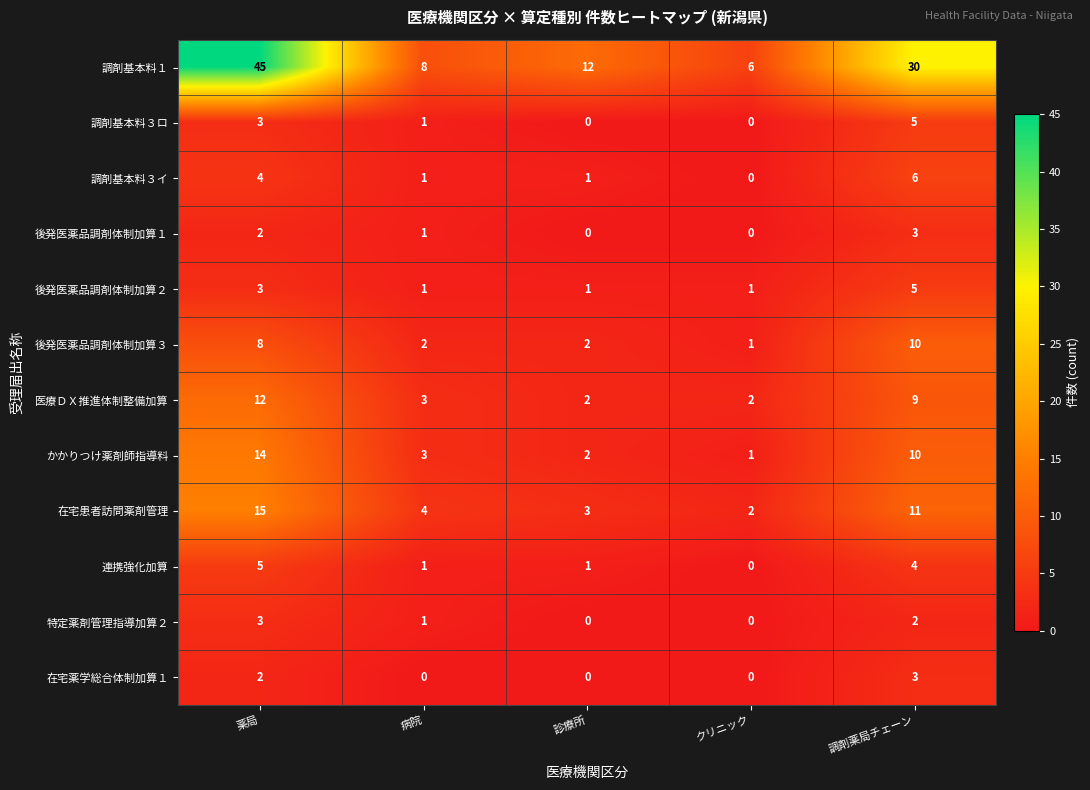

Between 診療所 and クリニック, which series saw the biggest shift?

調剤基本料１